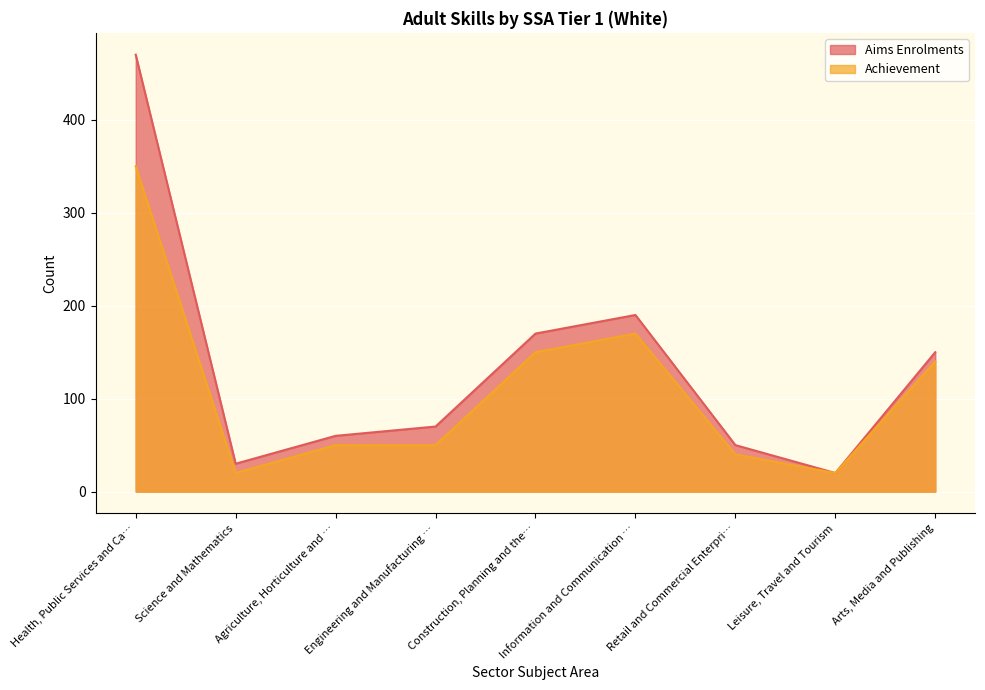

What are all the series names shown in the legend?

Aims Enrolments, Achievement